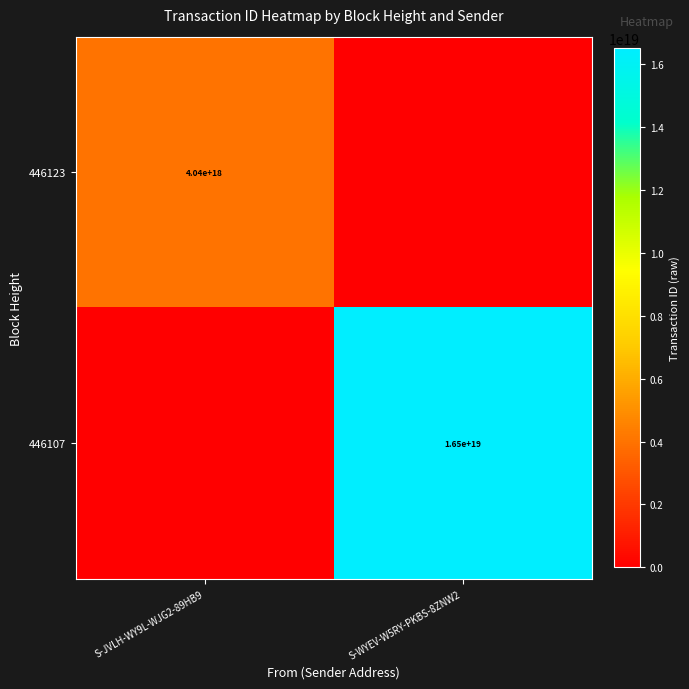

True or false: 446107 has a value of 16500000000000000000 at S-WYEV-W5RY-PKBS-8ZNW2.

True